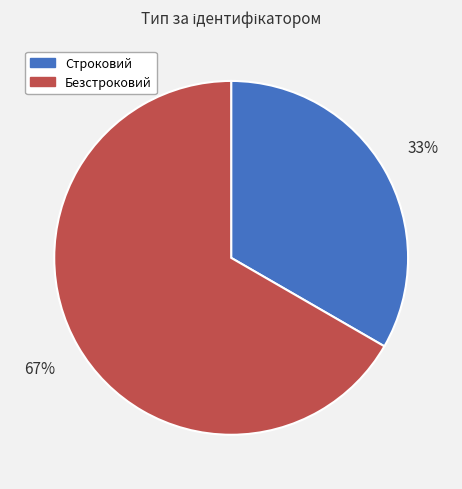

The Строковий slice represents 33% of the pie. True or false?

True